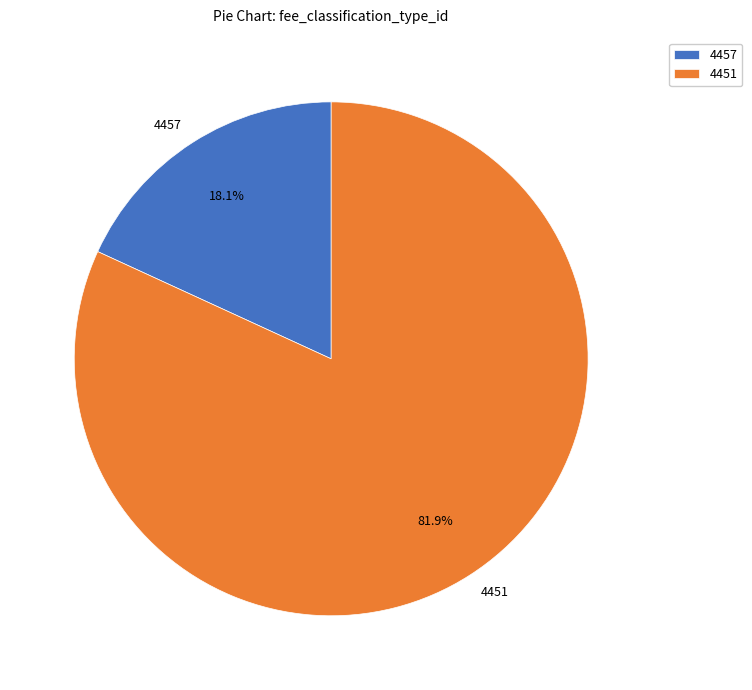

Rank the categories by value from lowest to highest.

4457, 4451